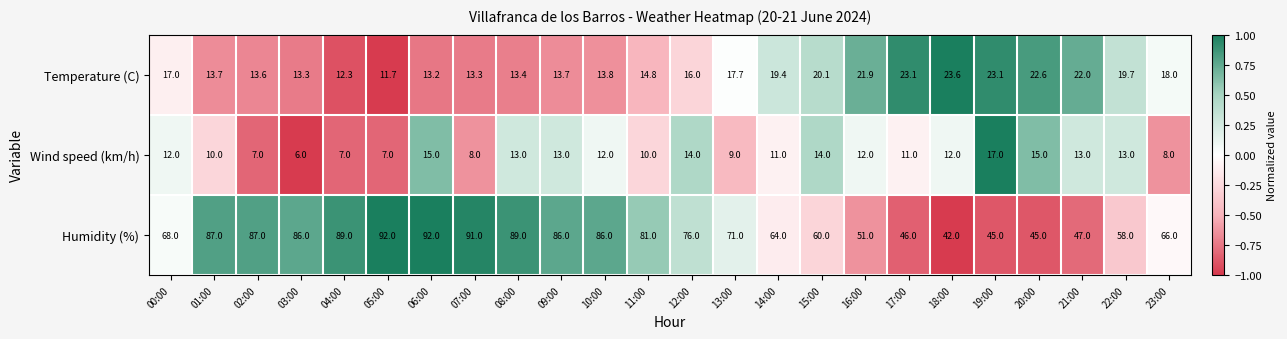

What is the total value across all series at 21:00?

82.0